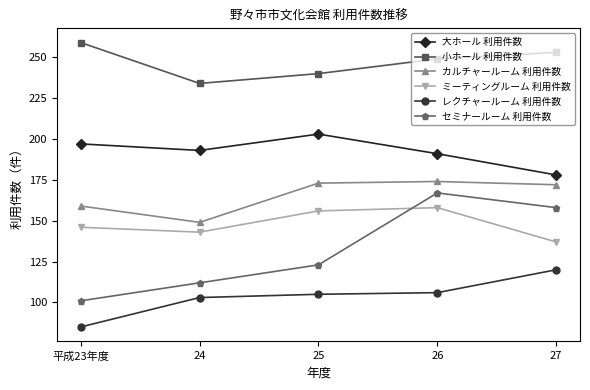

Which category has the highest value in the レクチャールーム 利用件数 series?

27